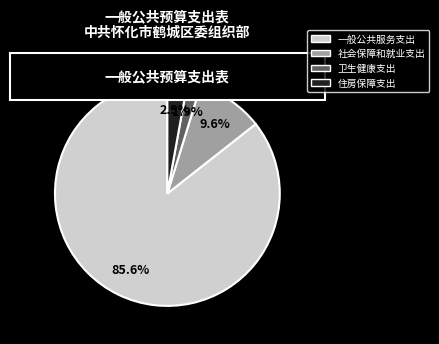

To the nearest percent, what portion does 社会保障和就业支出 represent?

10%